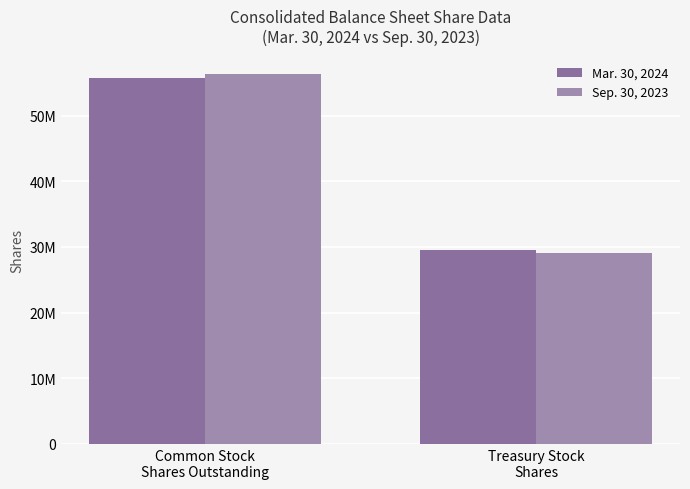

Are the bars grouped side by side (vs. stacked)?

Yes